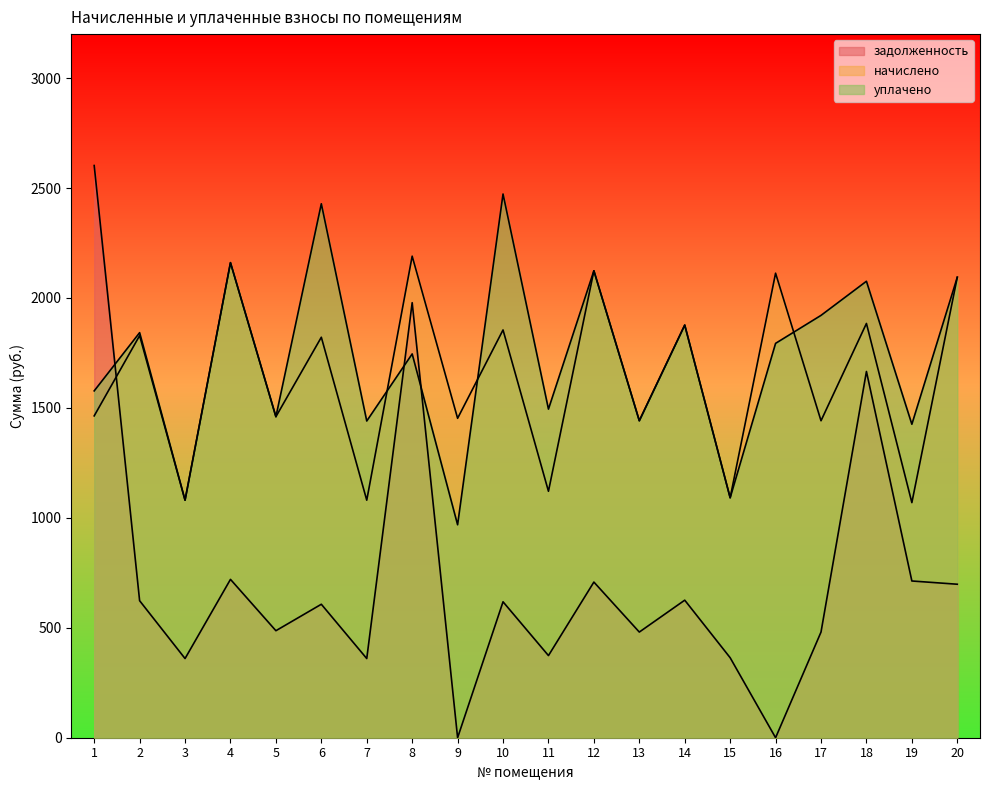

What are all the series names shown in the legend?

задолженность, начислено, уплачено